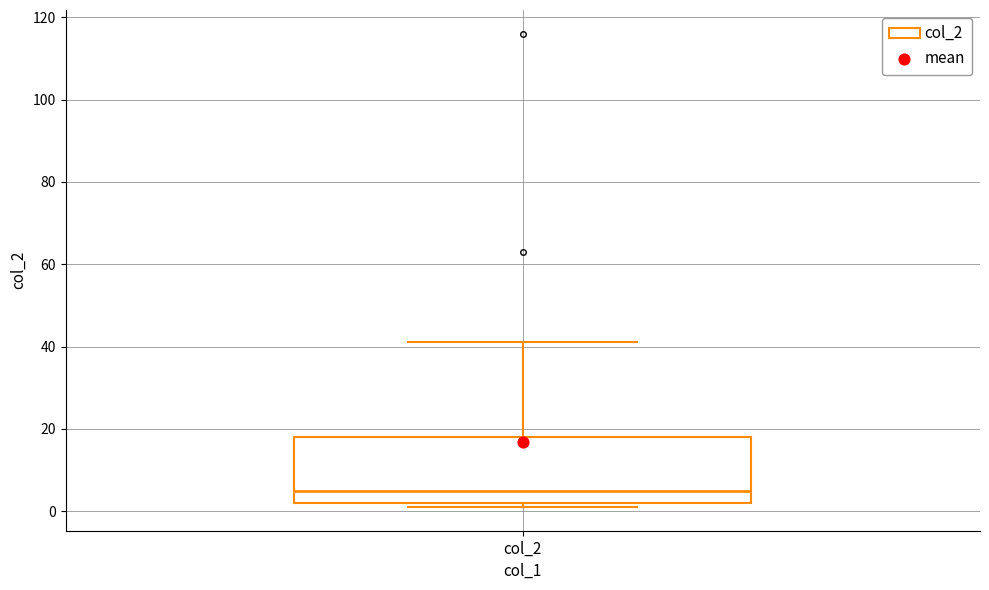

Read this box plot against the y-axis: the position of the median line, the range covered by the box, and the ends of both whiskers. The values are not printed on the chart, so give them approximately, as read against the axis.

median 6, box 2 to 18, whiskers 2 (just below the box's lower edge) to 42